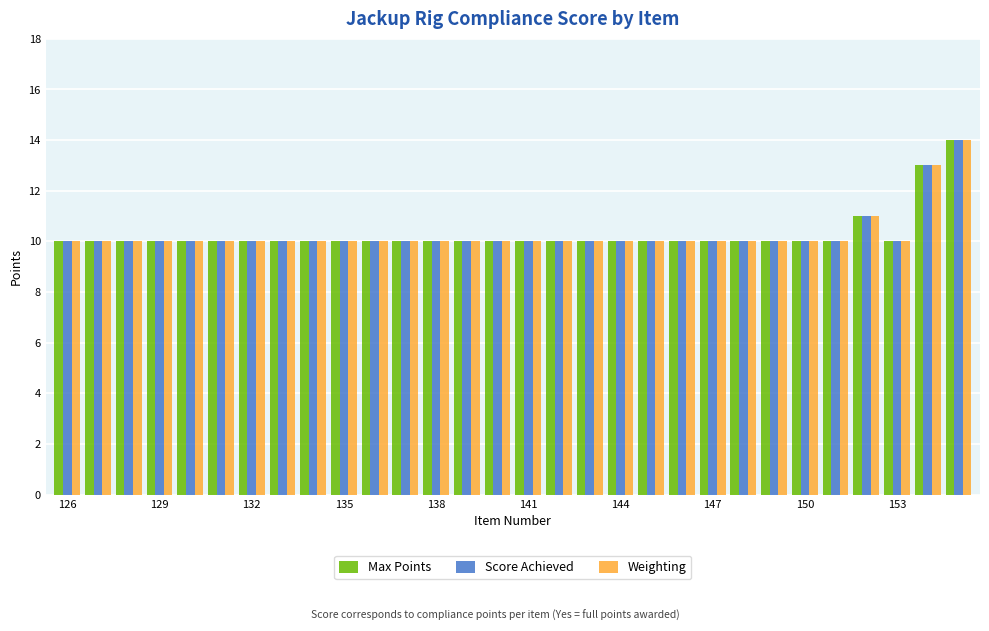

What is the average value of the Max Points series?

10